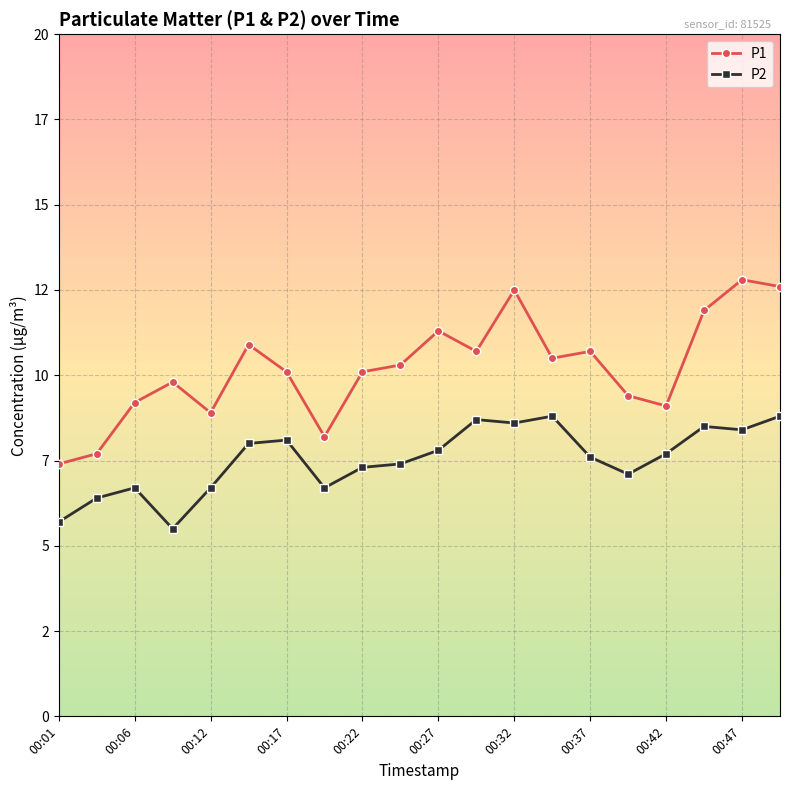

What are all the series names shown in the legend?

P1, P2